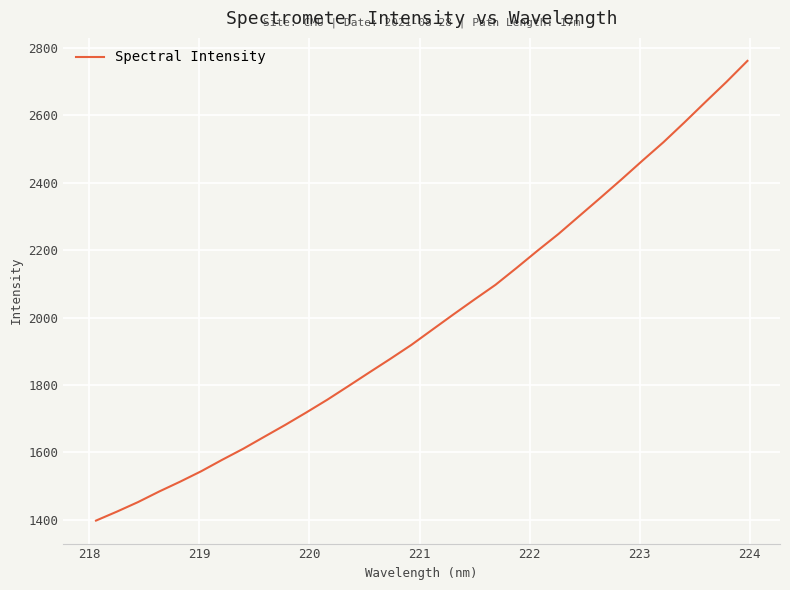

How many lines are shown in the chart?

1